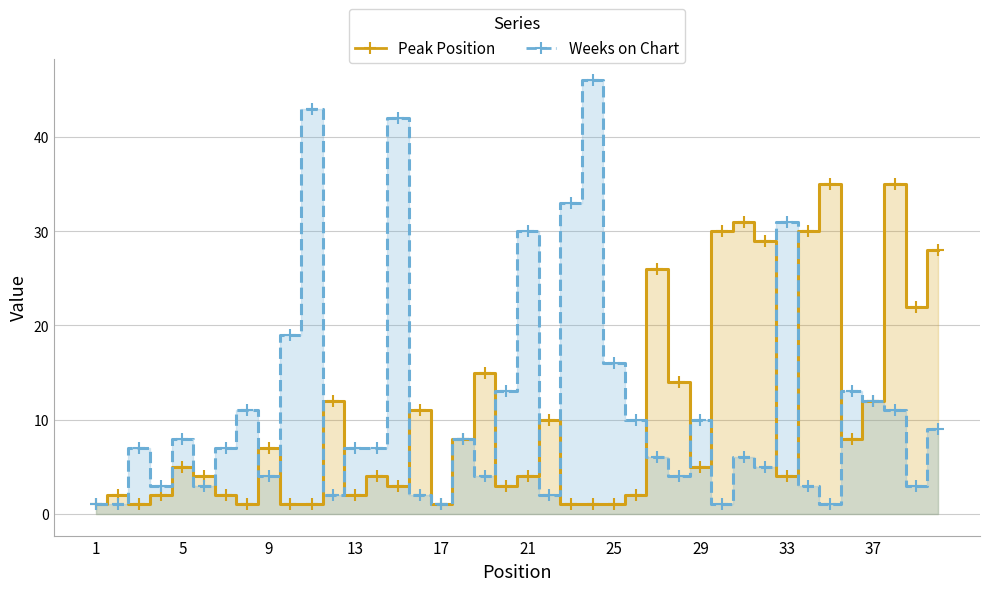

In Peak Position, how many points are lower than both neighbors (excluding endpoints)?

10